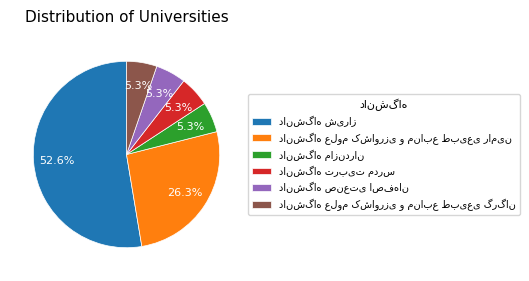

Is there a majority slice in this chart?

Yes